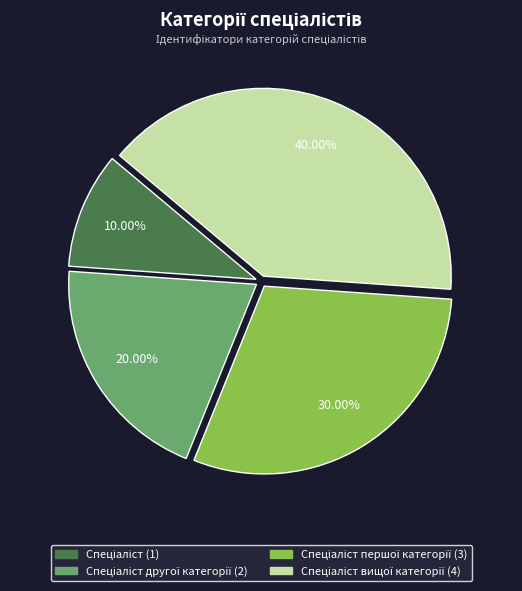

Is there a majority slice in this chart?

No